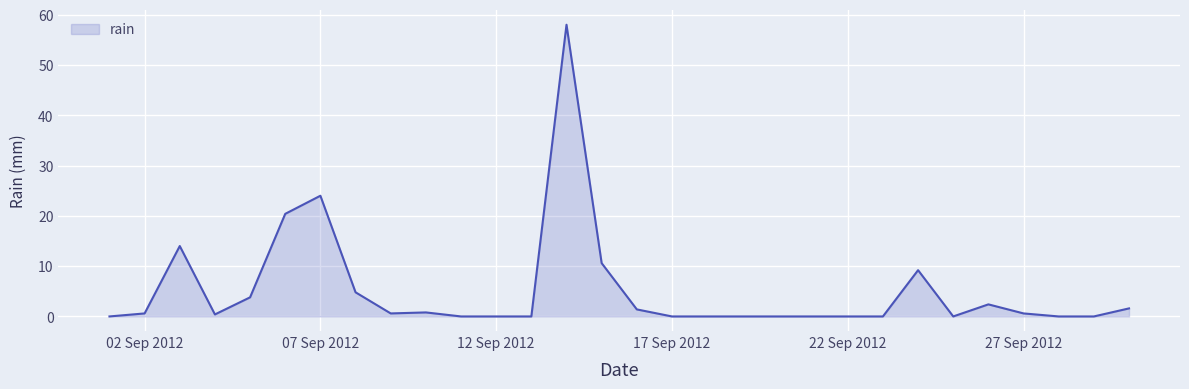

What is the average value?

5.1